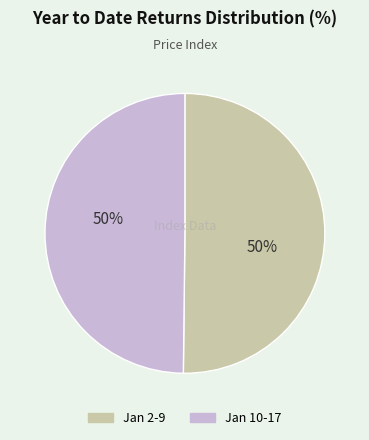

To the nearest percent, what is the average slice percentage?

50%